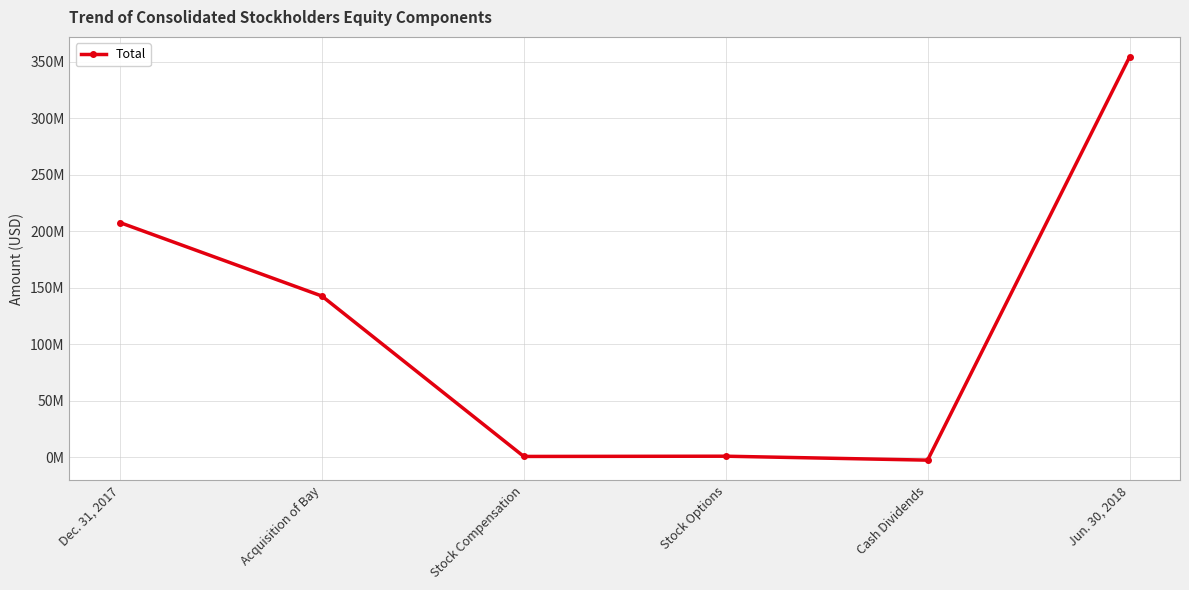

Does the chart have visible grid lines?

Yes